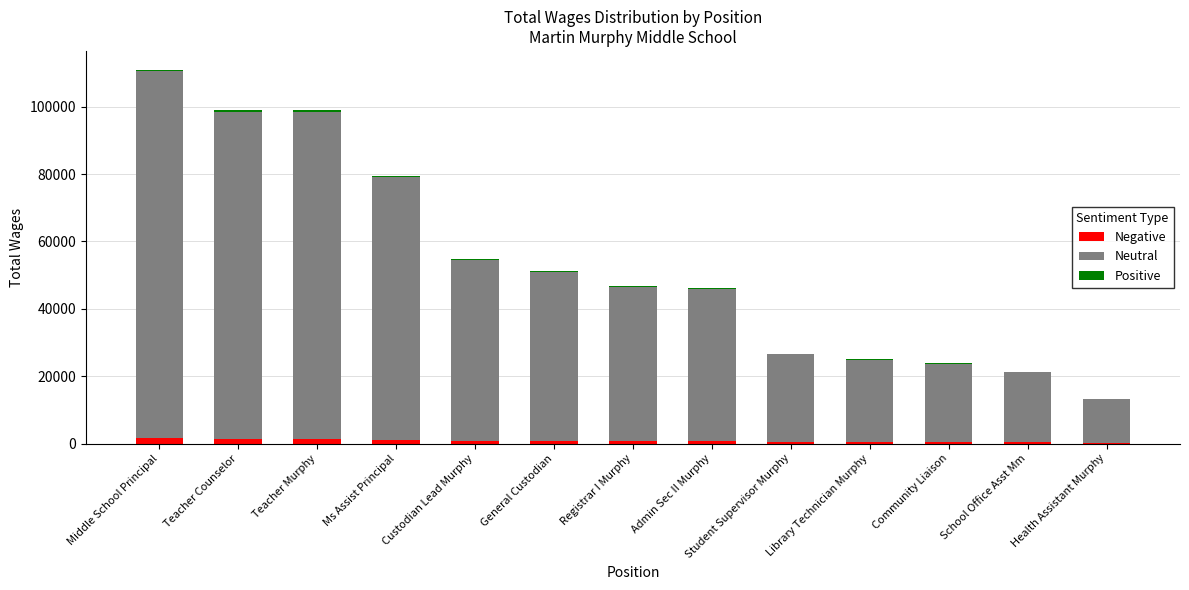

At which category is the sum across all series the highest?

Middle School Principal